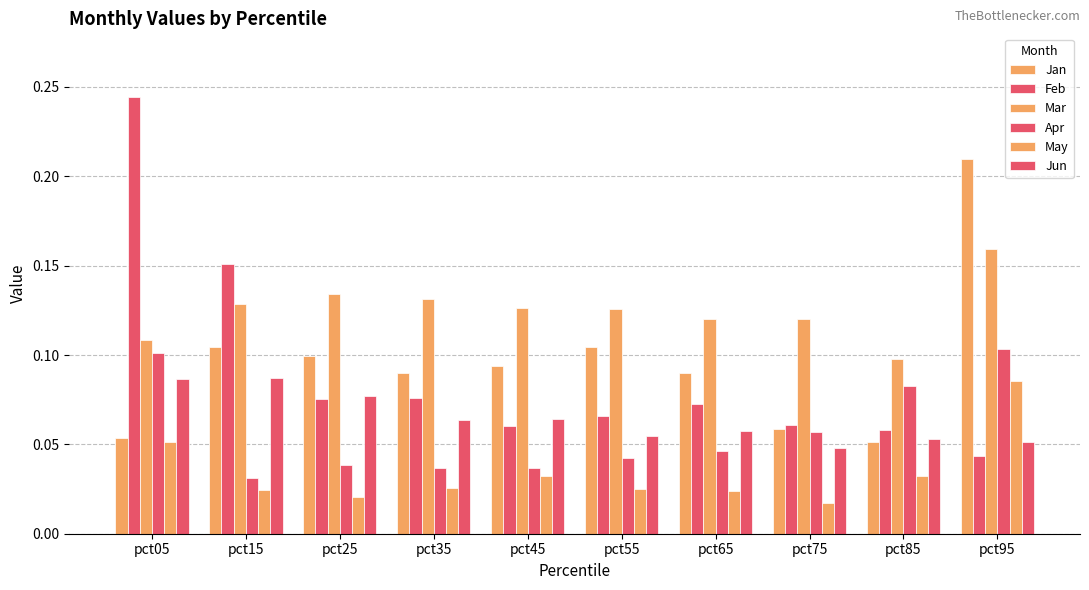

Are the bars horizontal?

No